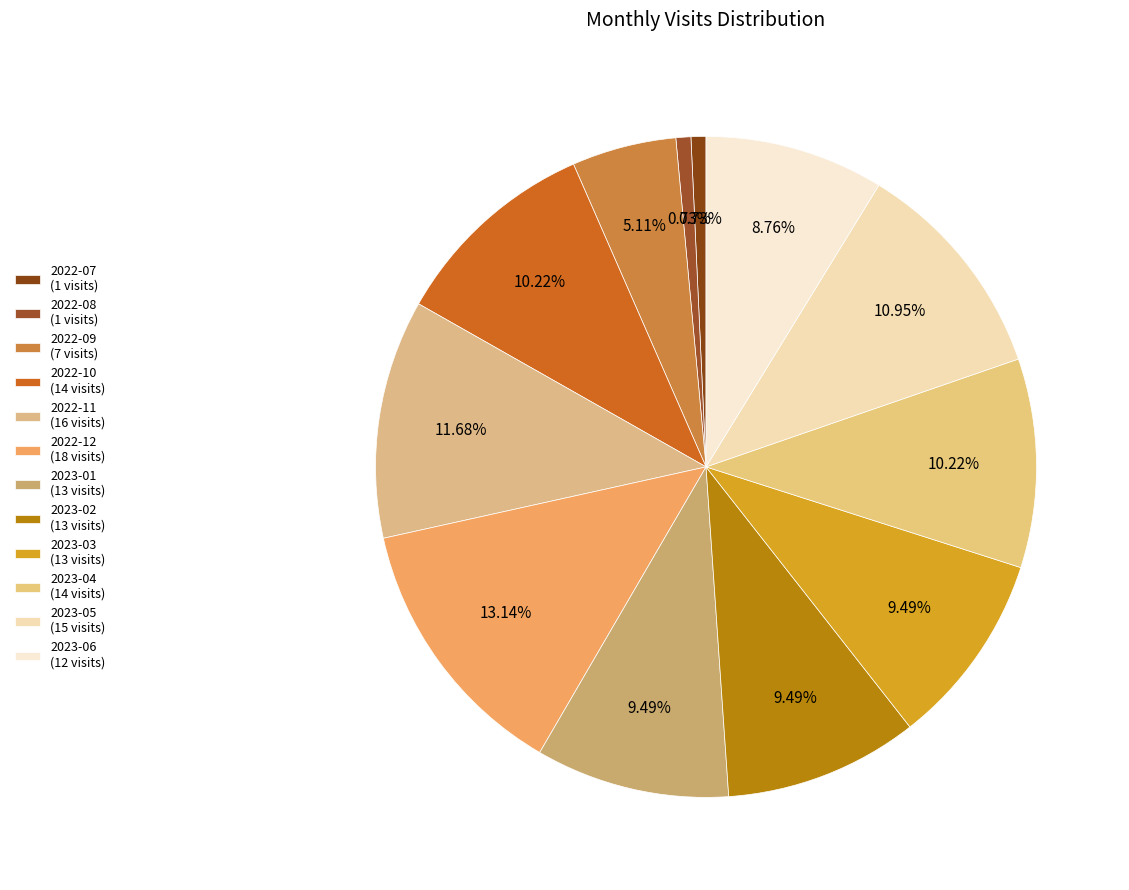

Approximately how many times larger is the value at 2022-11 compared to 2022-09?

2.3